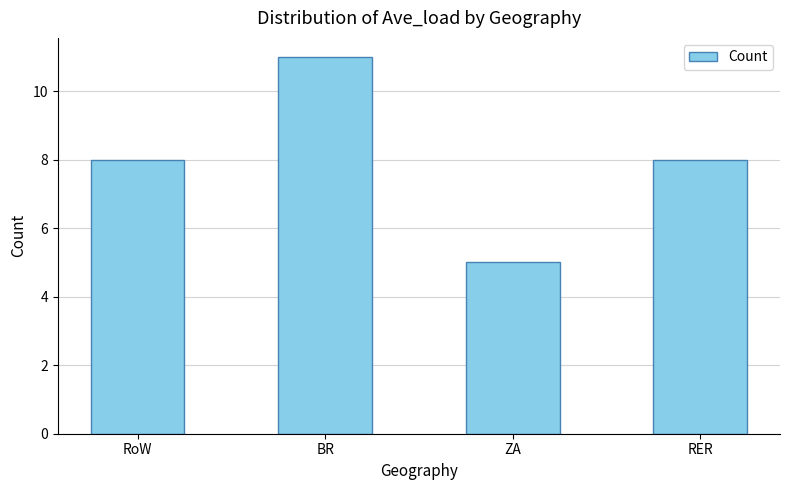

Reading right to left, what are all the values shown in this chart?

RER=8	ZA=5	BR=11	RoW=8